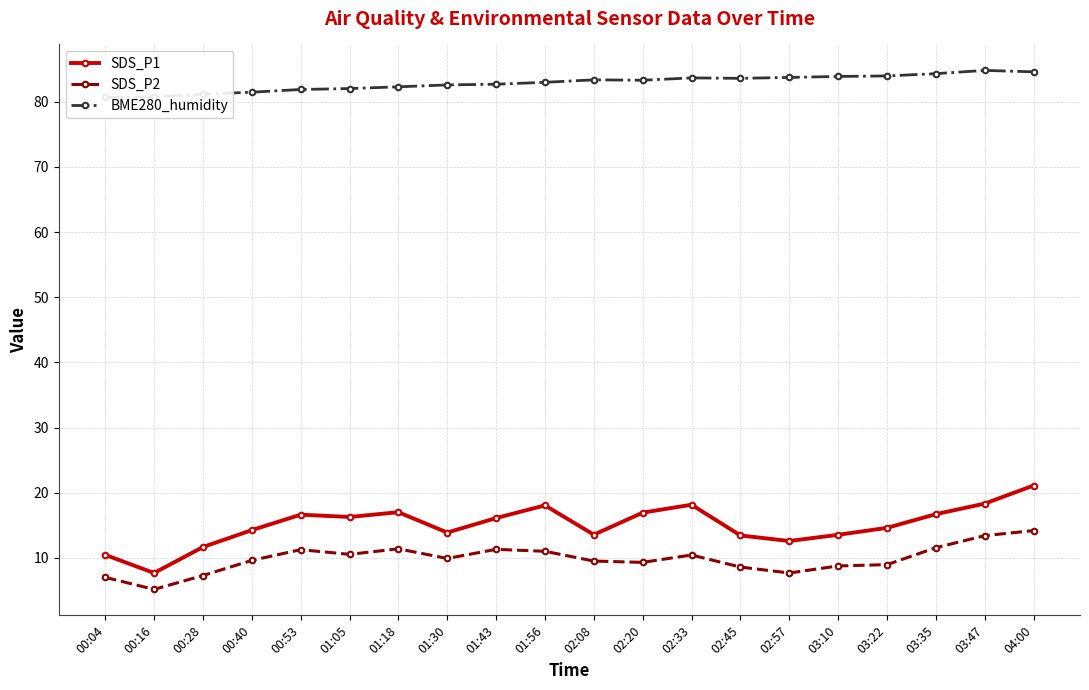

Which series has the largest total across all categories?

BME280_humidity